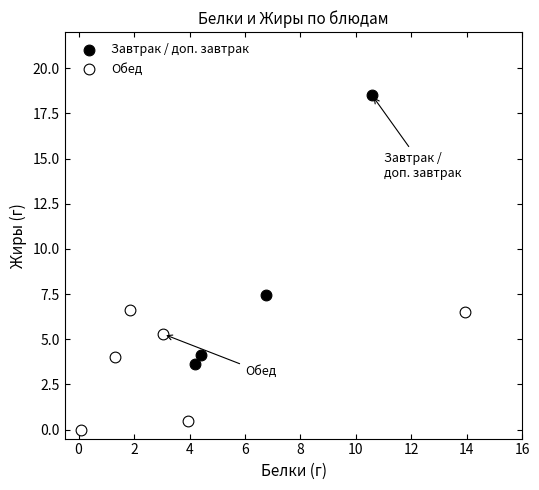

Which series reaches the minimum Y coordinate?

Обед